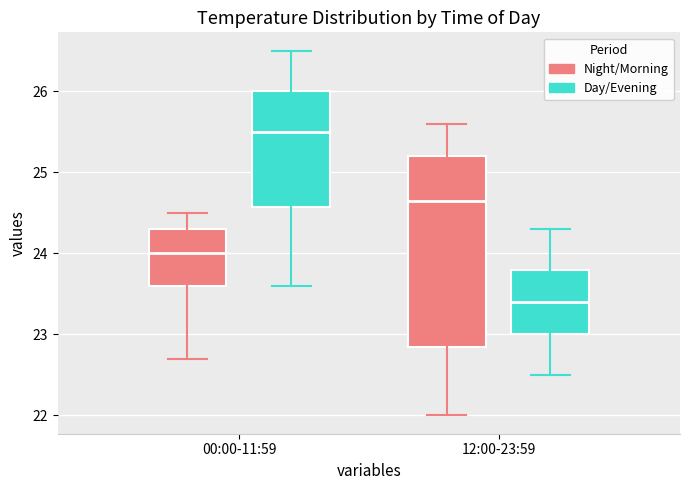

Reading left to right, read every box against the y-axis: the position of its median line, the range the box covers, and the ends of its whiskers. The values are not printed on the chart, so give them approximately, as read against the axis.

00:00-11:59 (Night/Morning): median 24.0, box 23.6 to 24.3, whiskers 22.7 to 24.5
00:00-11:59 (Day/Evening): median 25.5, box 24.6 to 26.0, whiskers 23.6 to 26.5
12:00-23:59 (Night/Morning): median 24.7, box 22.9 to 25.2, whiskers 22.0 to 25.6
12:00-23:59 (Day/Evening): median 23.4, box 23.0 to 23.8, whiskers 22.5 to 24.3